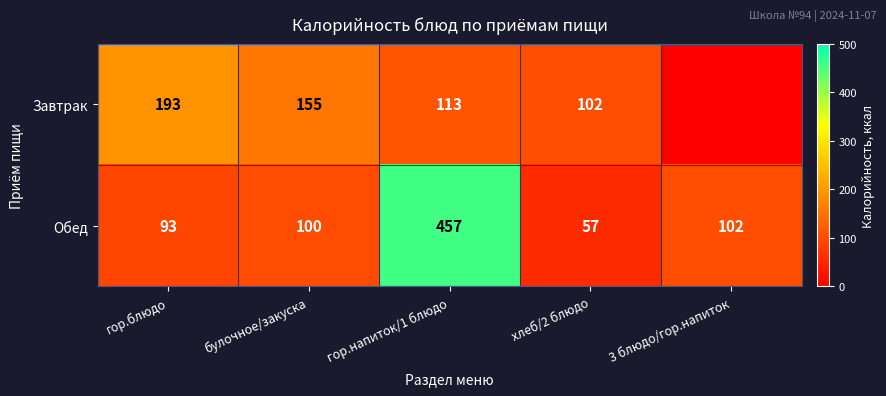

List the labels in order of Обед value, smallest first.

хлеб/2 блюдо, гор.блюдо, булочное/закуска, 3 блюдо/гор.напиток, гор.напиток/1 блюдо